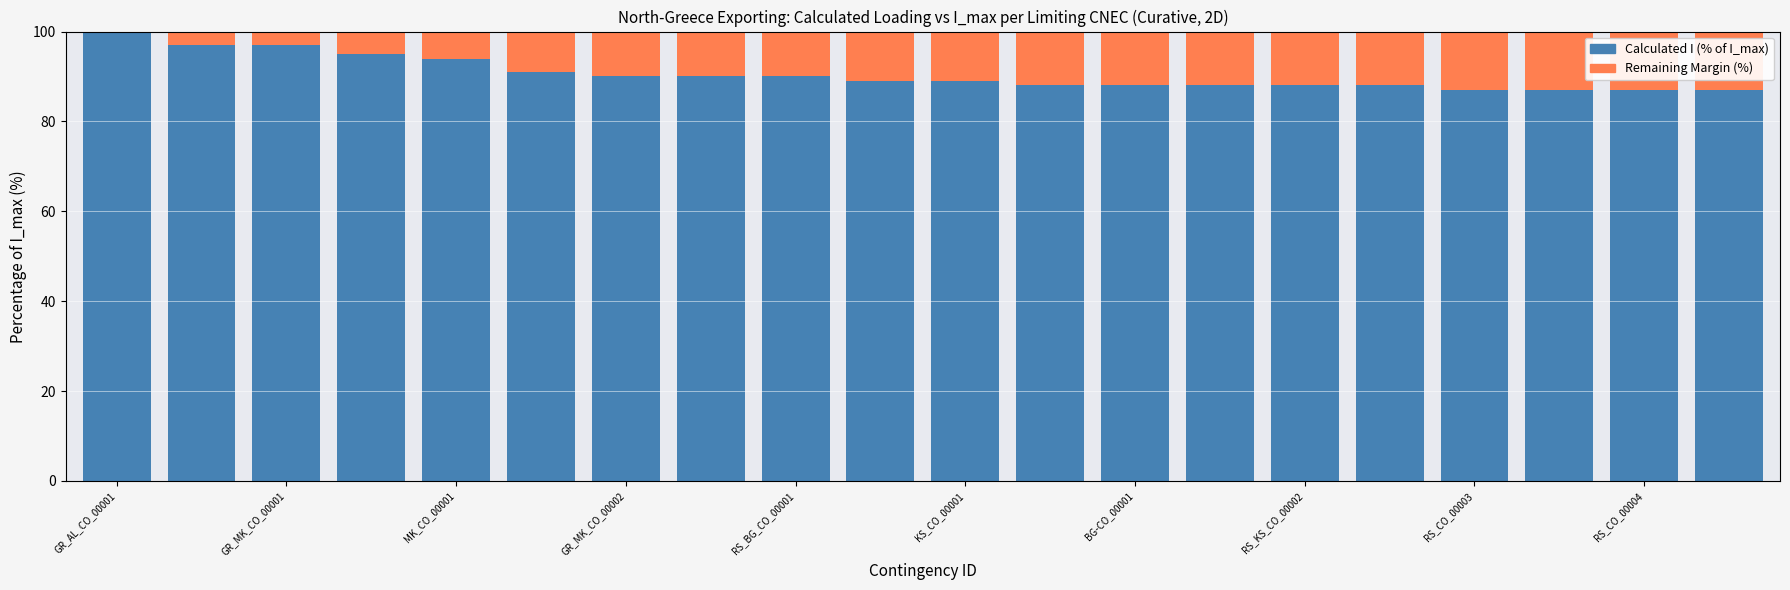

Count the number of data series in this chart.

2